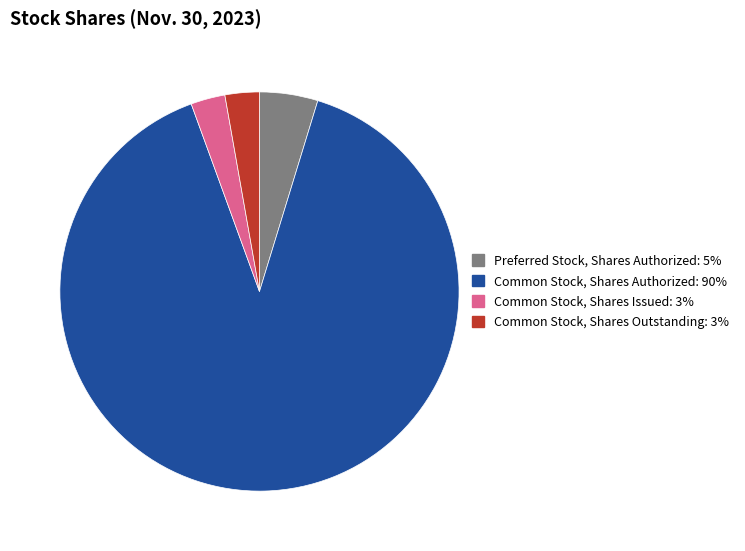

Do Preferred Stock, Shares Authorized and Common Stock, Shares Issued together represent more than half of the pie?

No